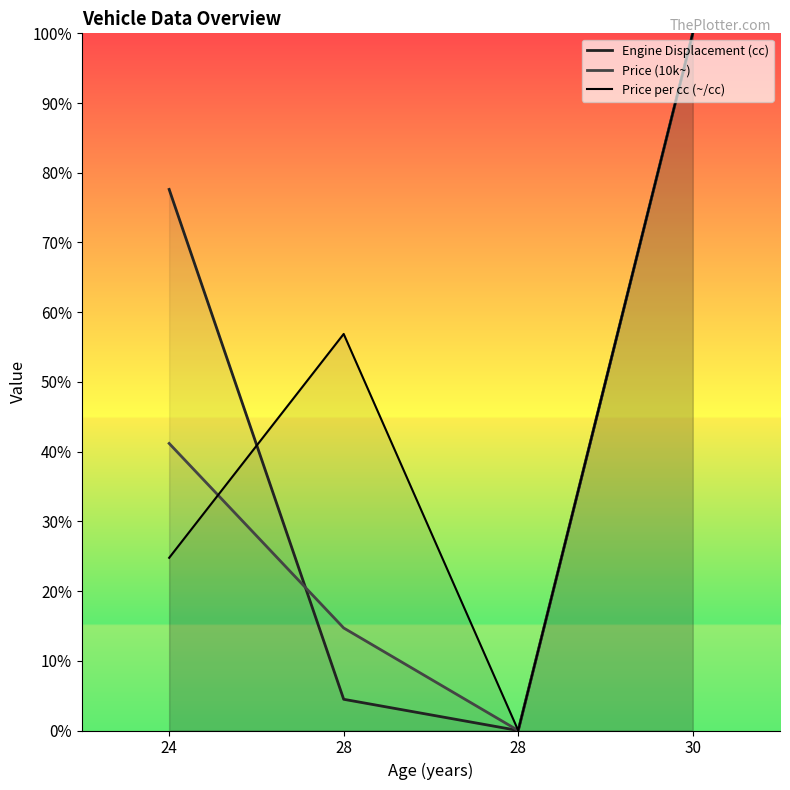

Is it true that Price (10k~) equals 100.0 at 30?

True